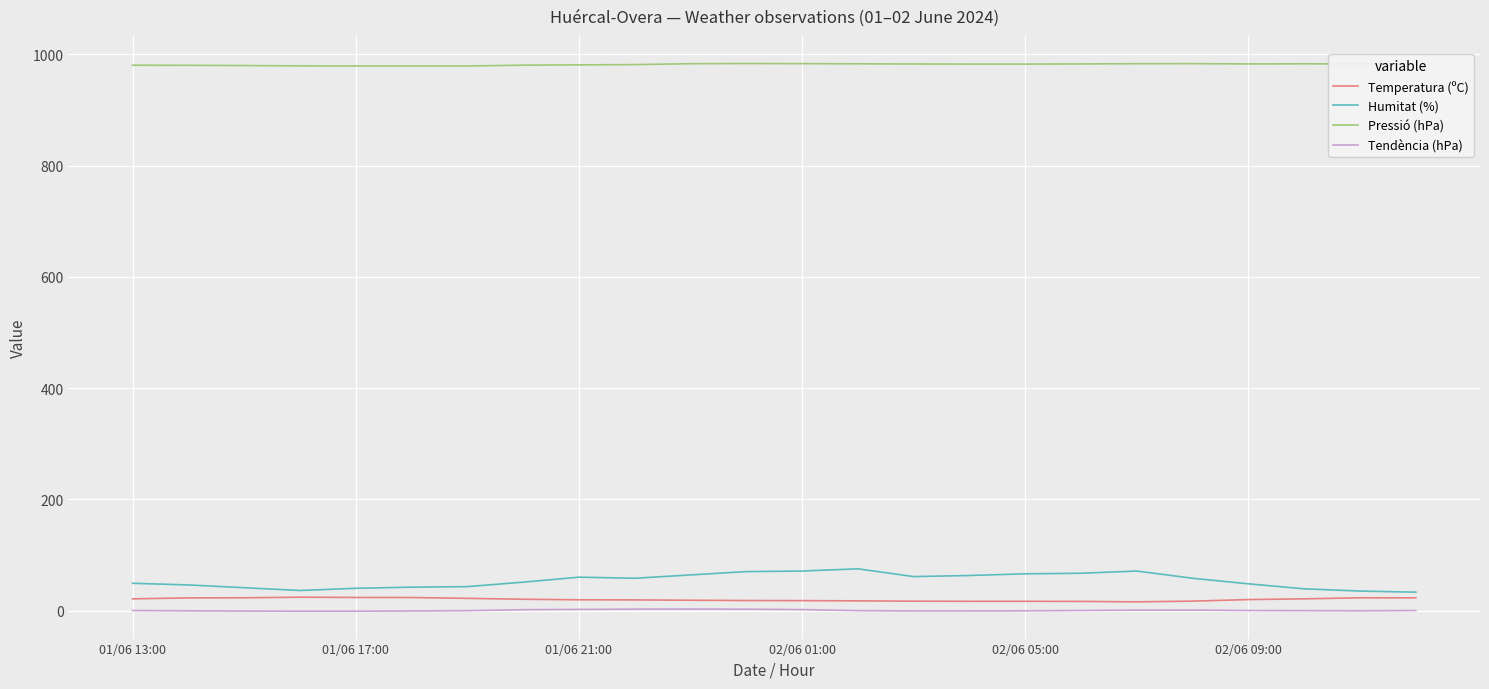

Which series has the largest range (max minus min)?

Humitat (%)